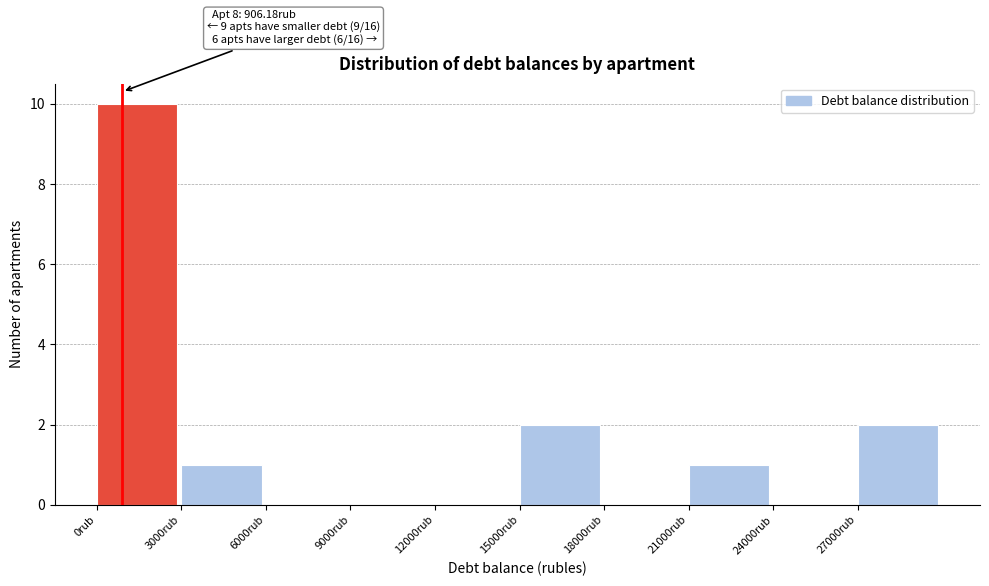

Over which range of the x-axis is the bar tallest?

0 to 3000